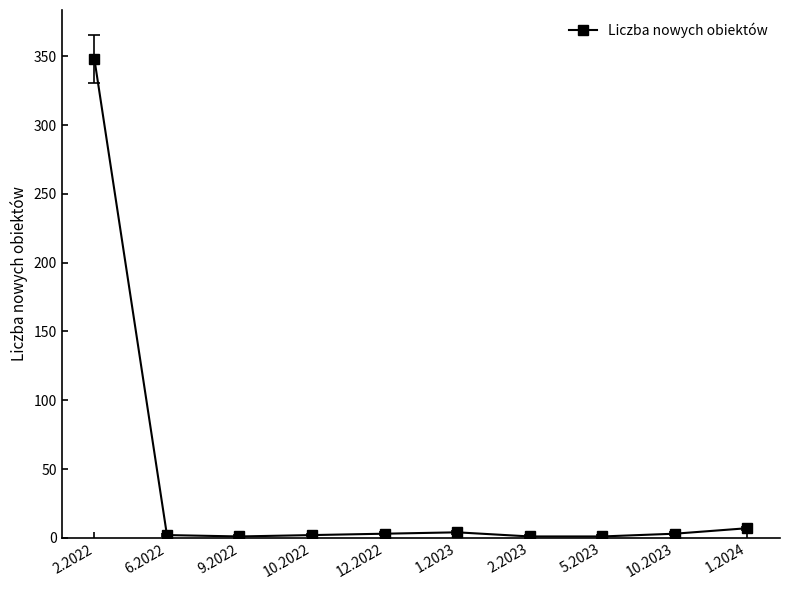

What is the greatest value displayed?

348